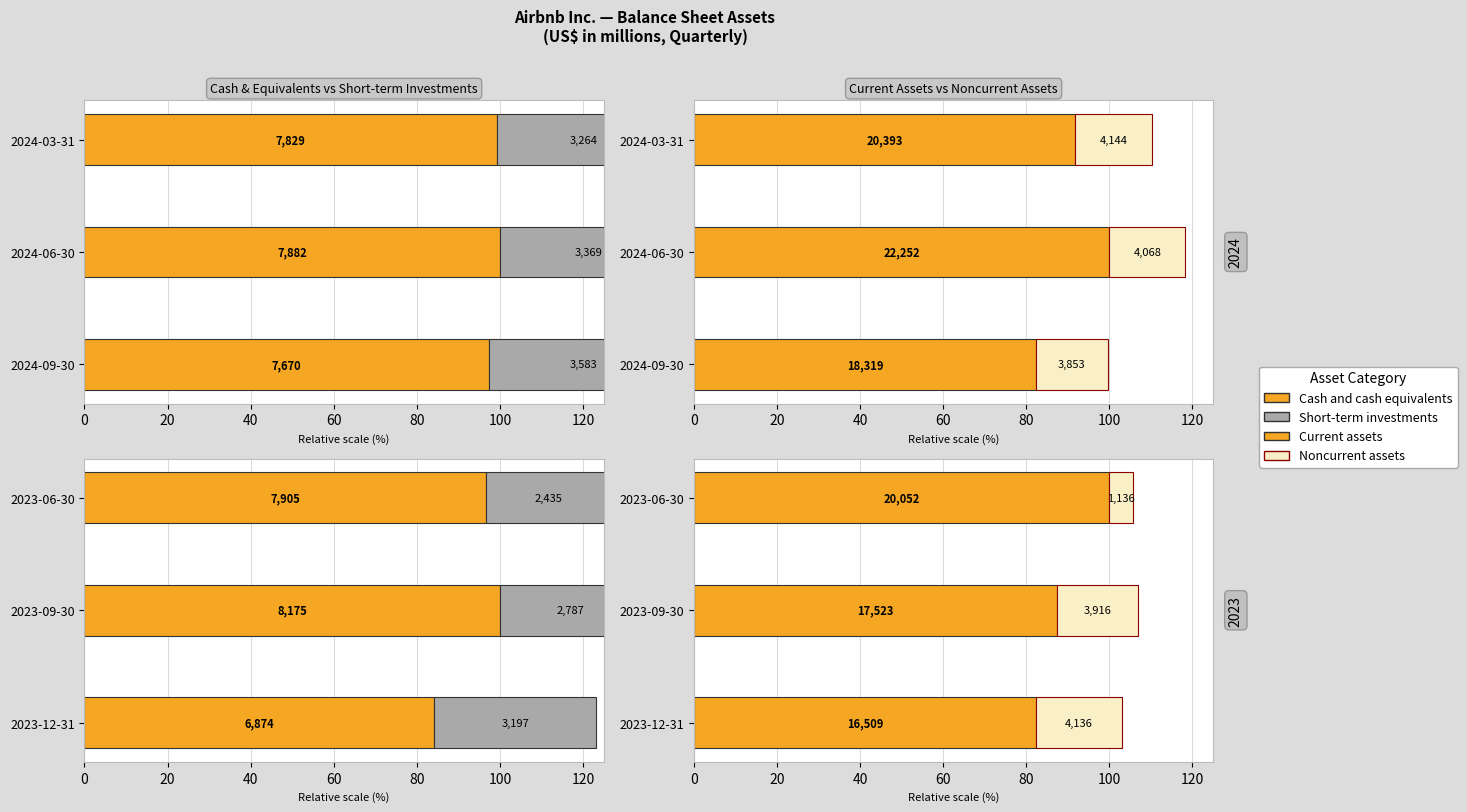

The value of Noncurrent assets at 40 is 5.7. True or false?

True